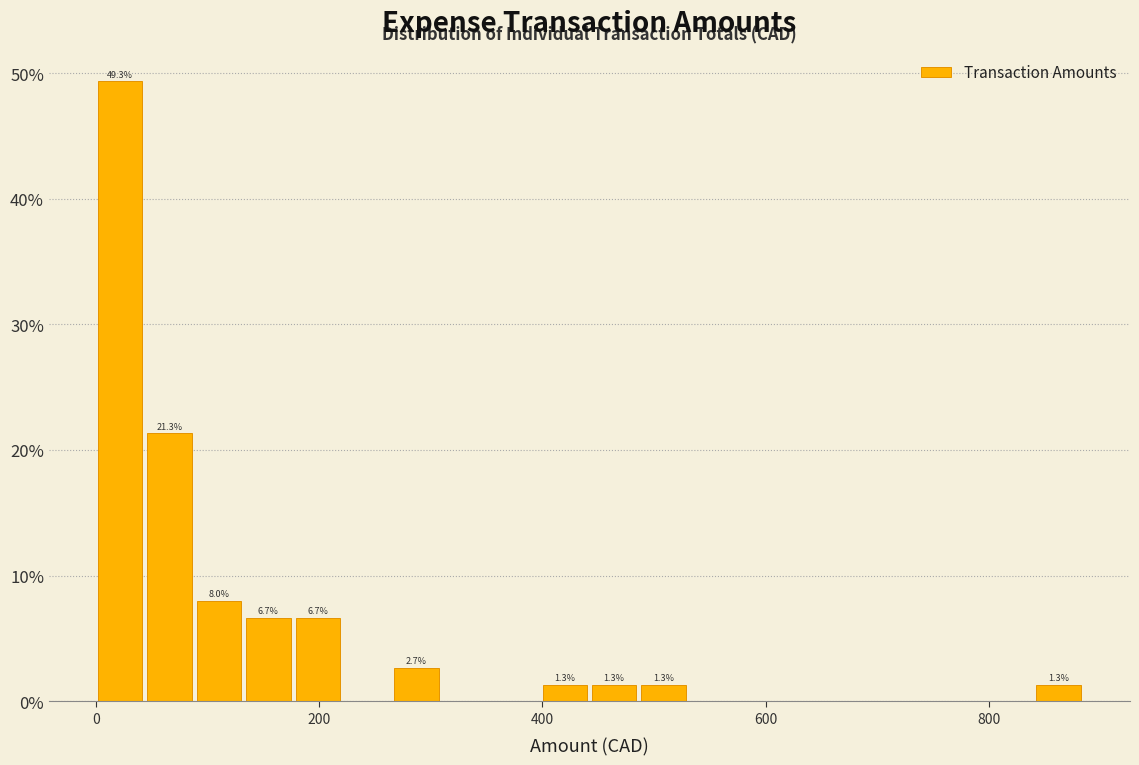

Read against the x-axis, roughly where is the centre of the tallest bar?

20